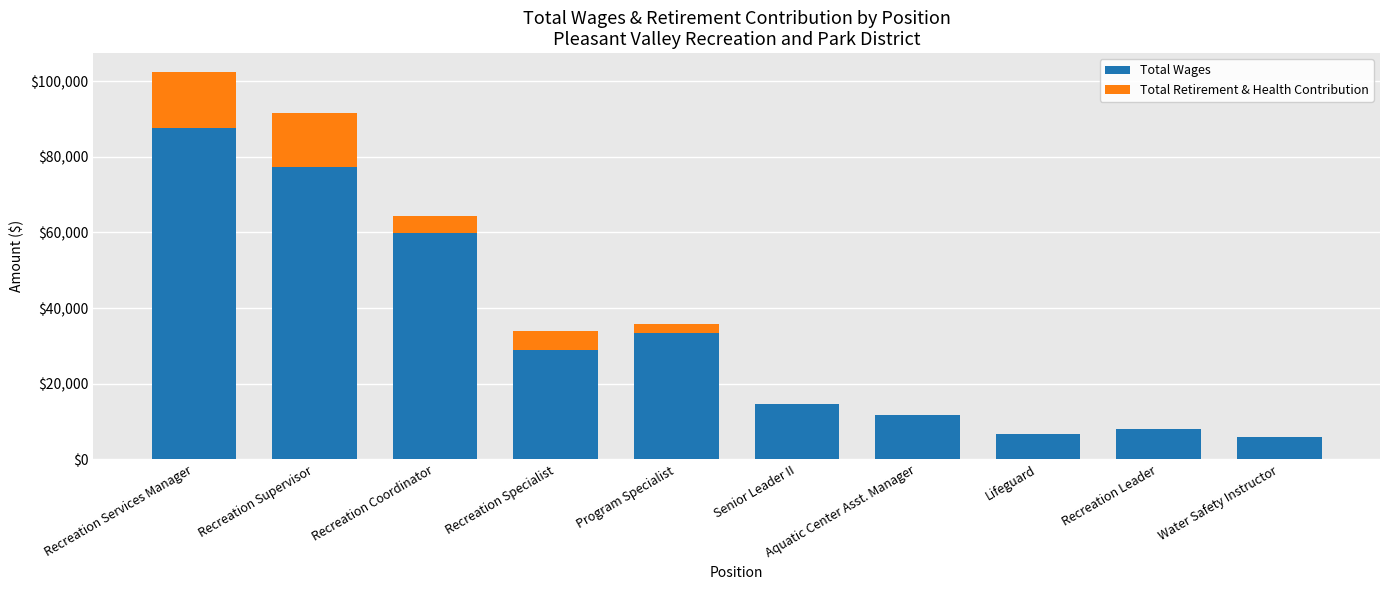

The value of Total Wages at Recreation Specialist is 45211.2. True or false?

False